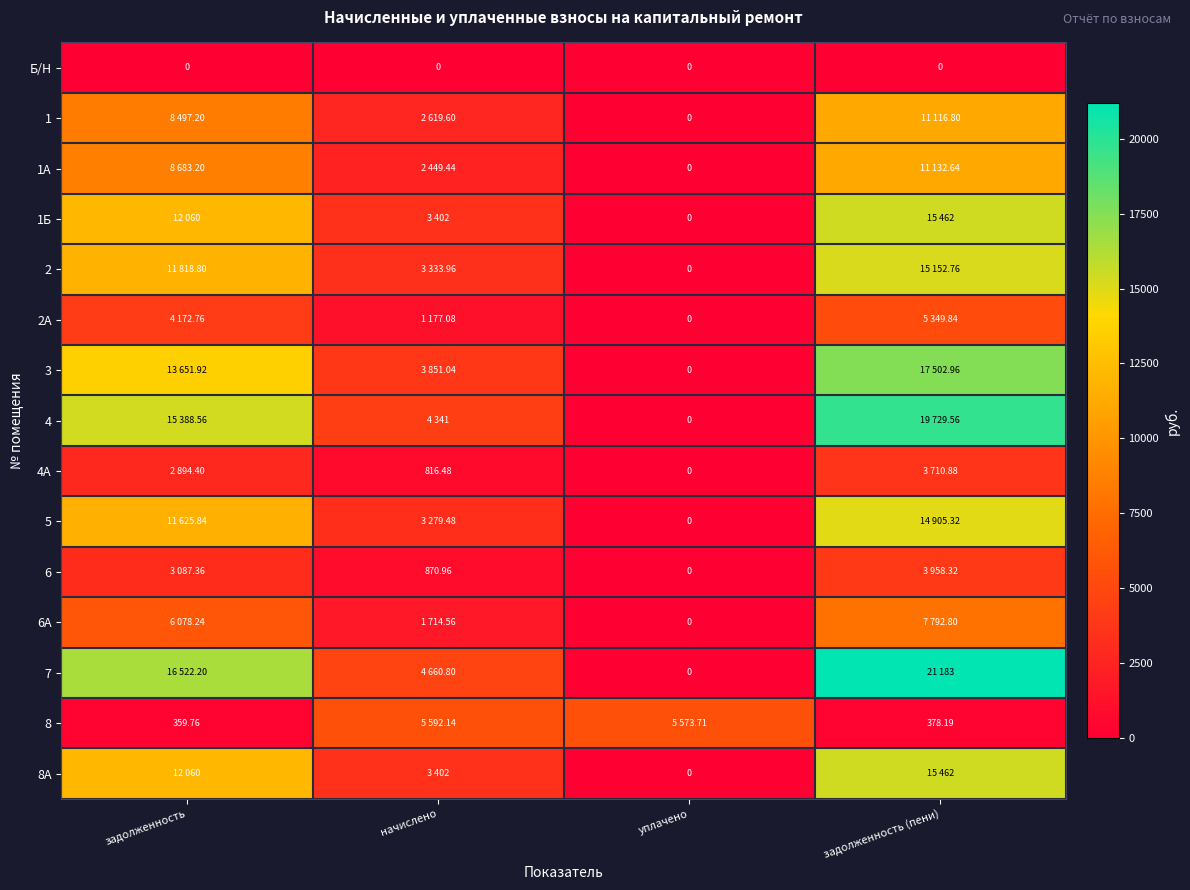

What is the difference between the highest and lowest values at уплачено?

5573.7